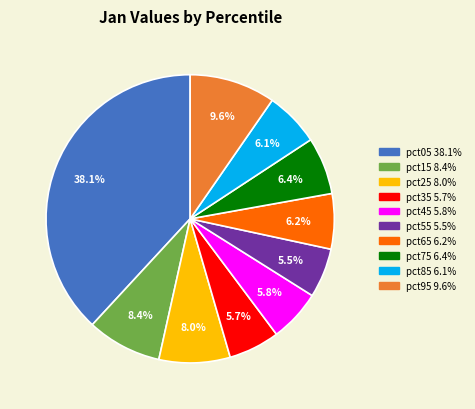

To the nearest percent, what portion does pct75 represent?

6%